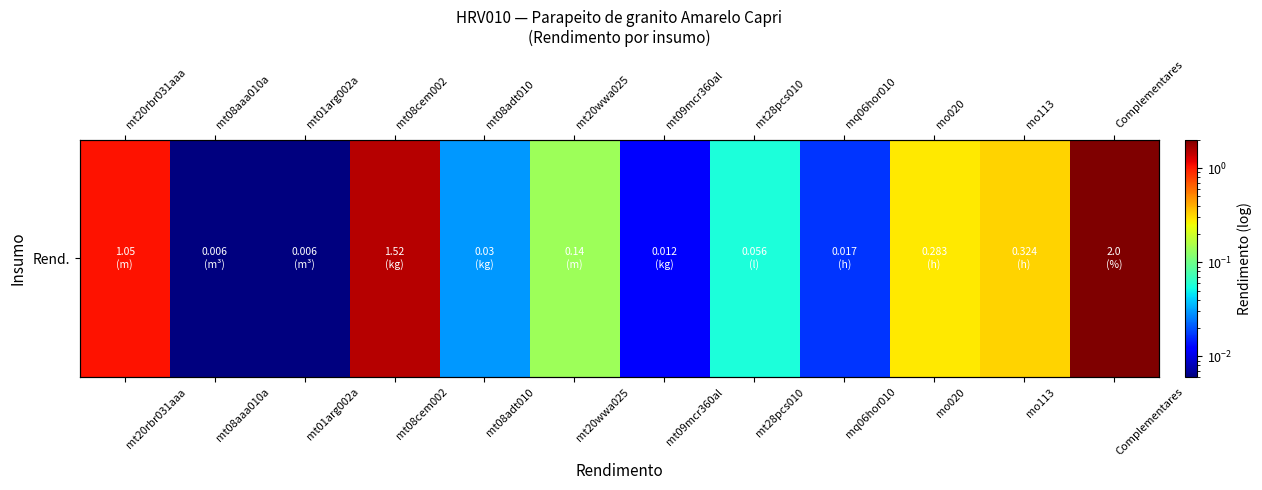

List the labels in order of value, largest first.

Complementares, mt08cem002, mt20rbr031aaa, mo113, mo020, mt20wwa025, mt28pcs010, mt08adt010, mq06hor010, mt09mcr360al, mt08aaa010a, mt01arg002a